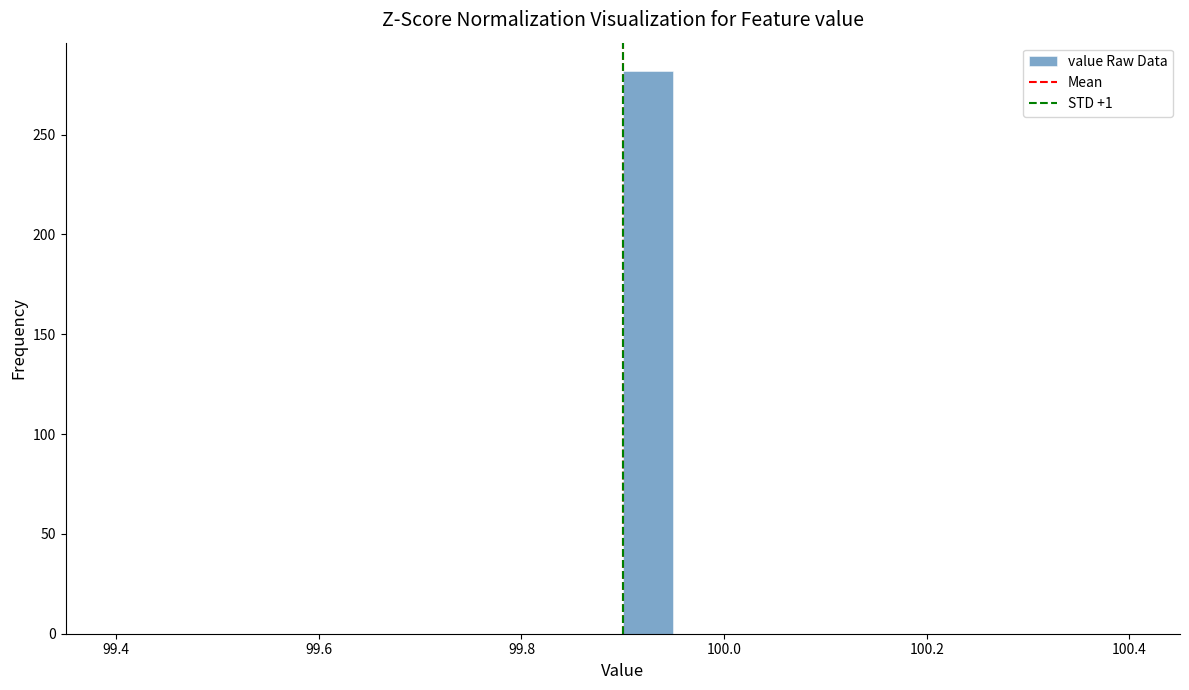

Read against the x-axis, roughly where is the centre of the tallest bar?

99.92